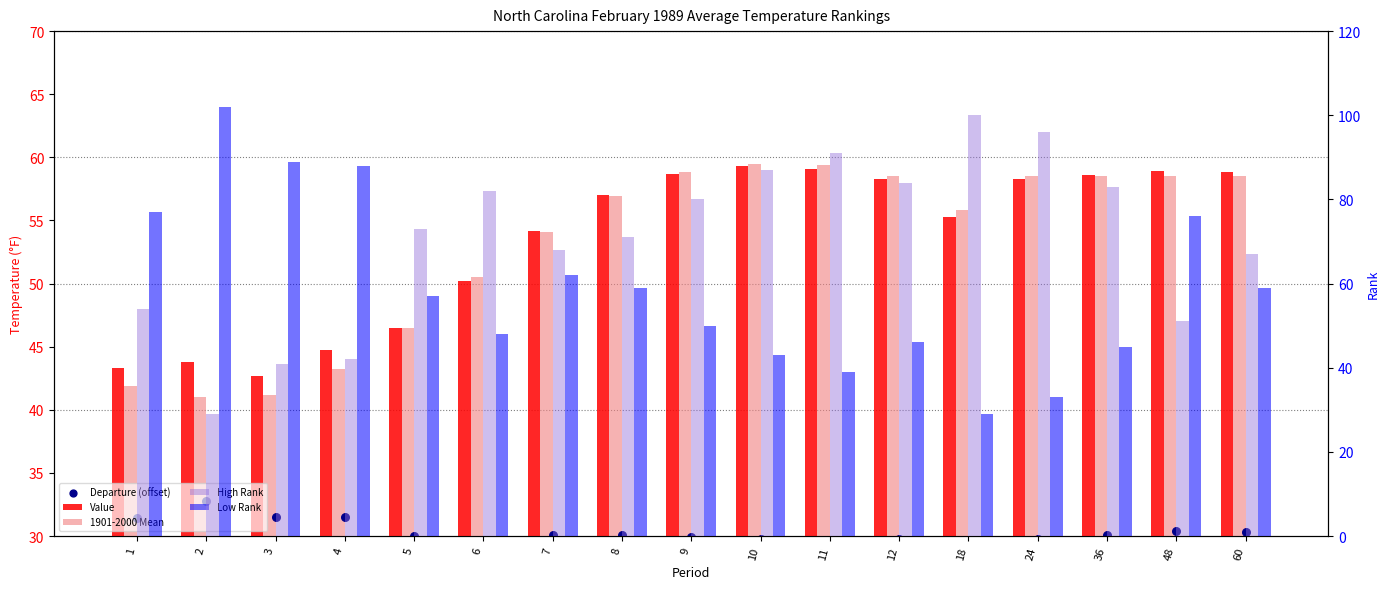

At how many categories does at least one series exceed 41?

17